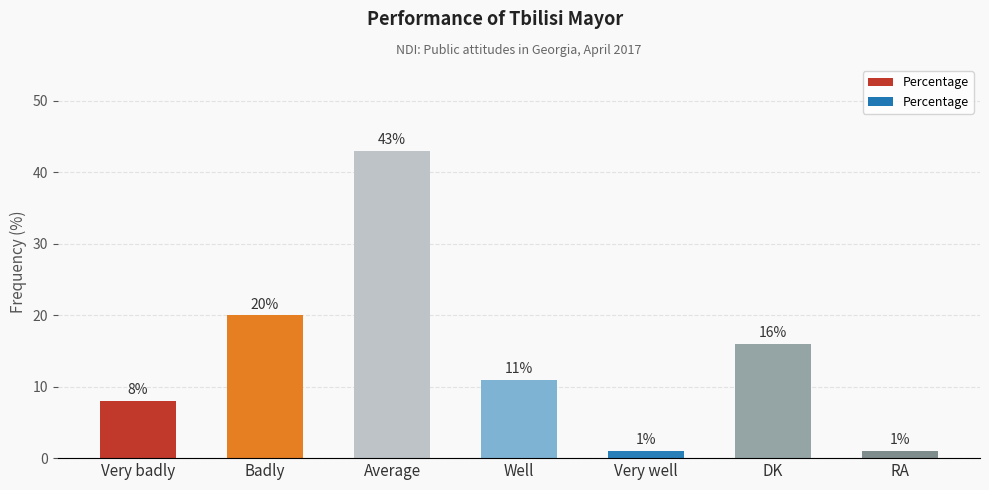

Reading right to left, extract all data points from this chart.

1	16	1	11	43	20	8